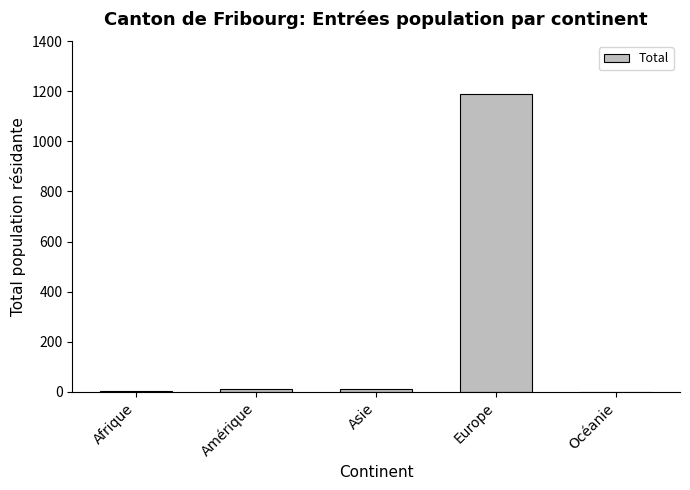

What is the maximum value shown in the chart?

1190